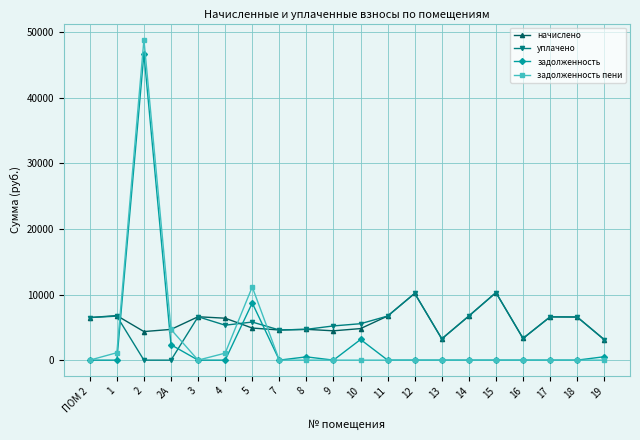

The value of задолженность пени at 12 is 26339.8. True or false?

False